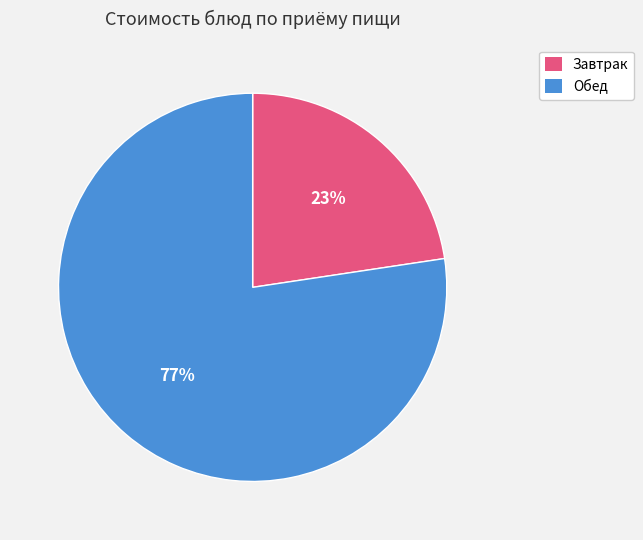

Is there any slice that represents more than half of the pie?

Yes